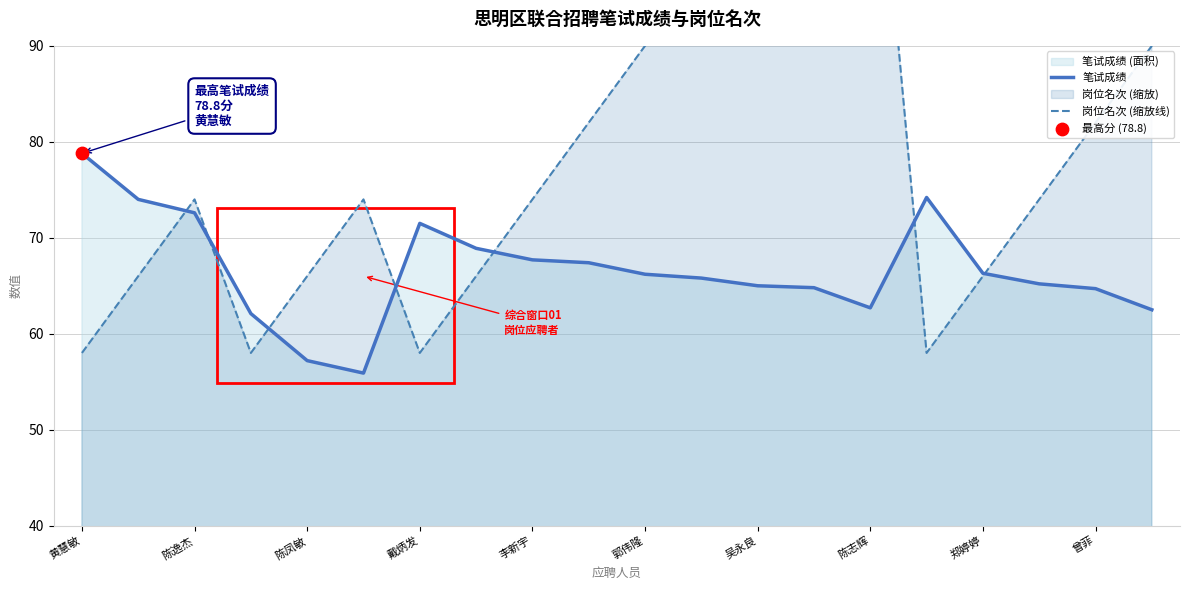

Which series contains the highest Y value?

岗位名次 (缩放线)